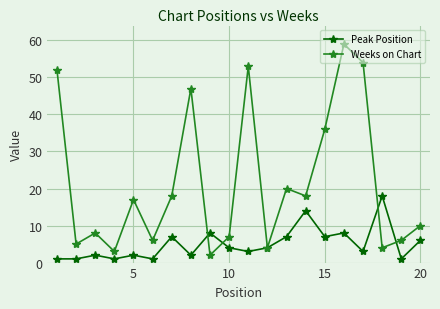

Which series has the largest total across all categories?

Weeks on Chart